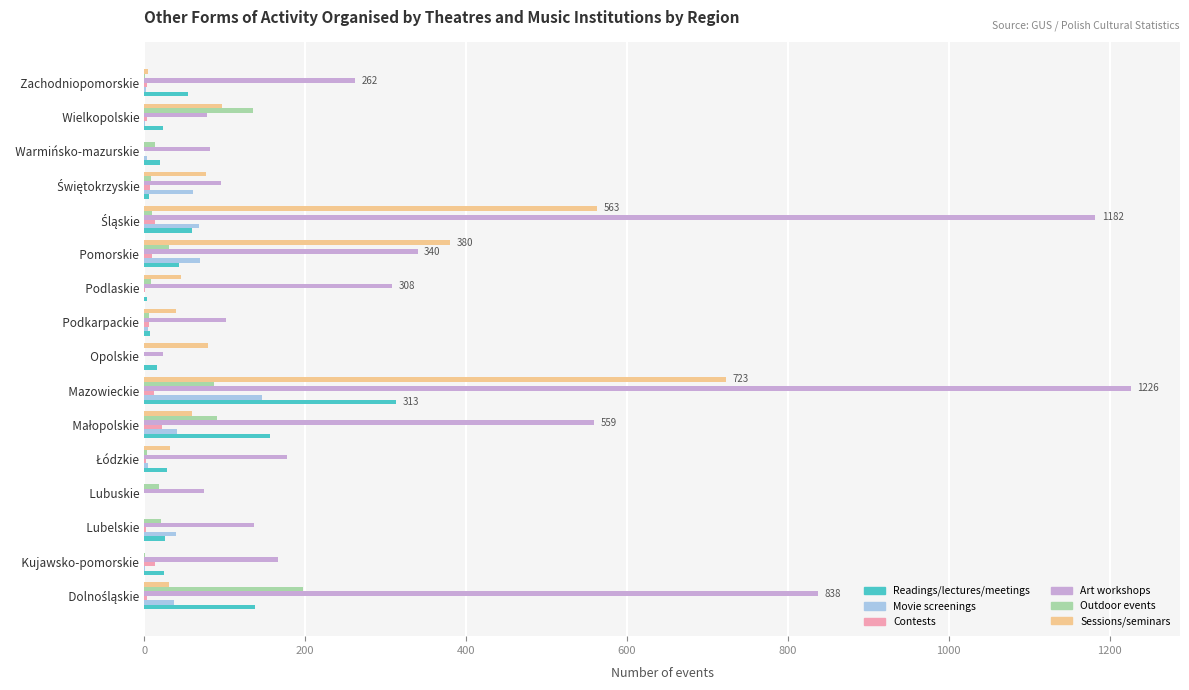

True or false: Movie screenings has a value of 69 at   Pomorskie.

True